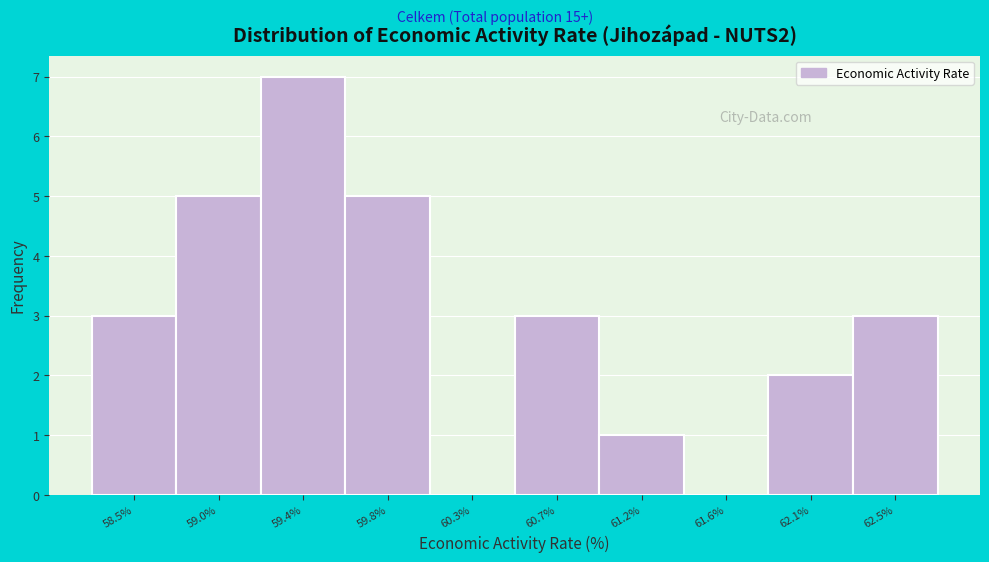

Reading left to right, list all the values displayed in this chart.

58.5%=3	59.0%=5	59.4%=7	59.8%=5	60.3%=0	60.7%=3	61.2%=1	61.6%=0	62.1%=2	62.5%=3